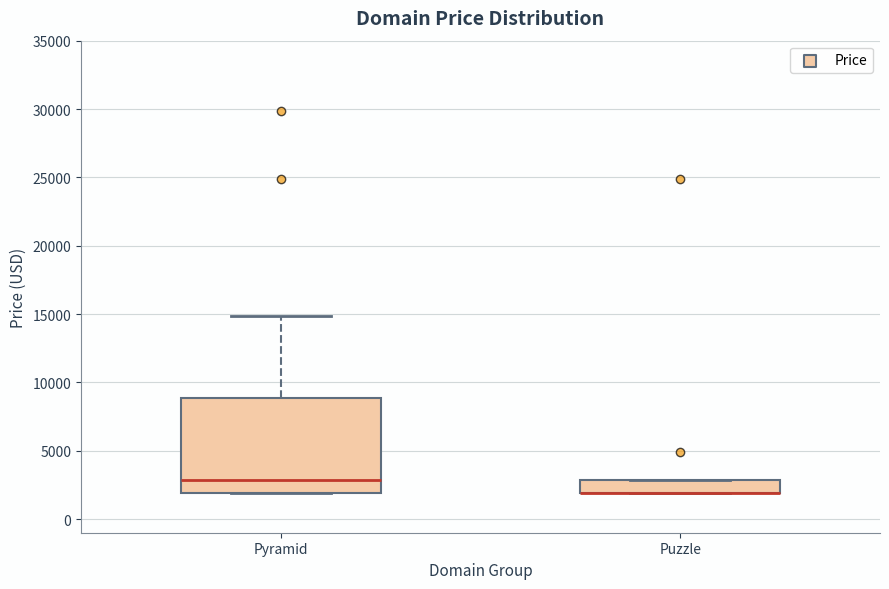

Which box is the tallest, from its lower edge to its upper edge?

Pyramid